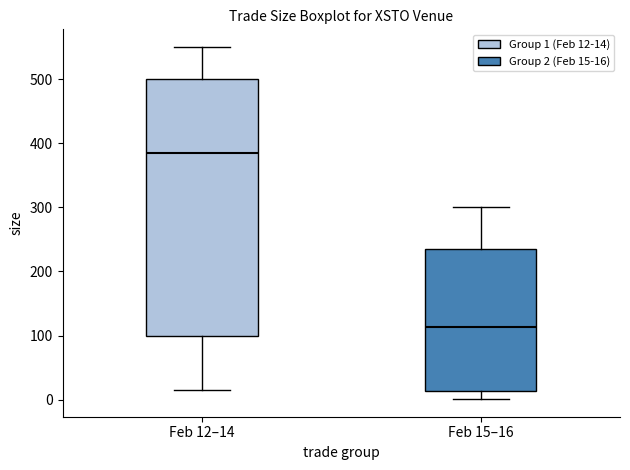

Comparing the boxes themselves (not the whiskers), which one is the tallest?

Feb 12–14